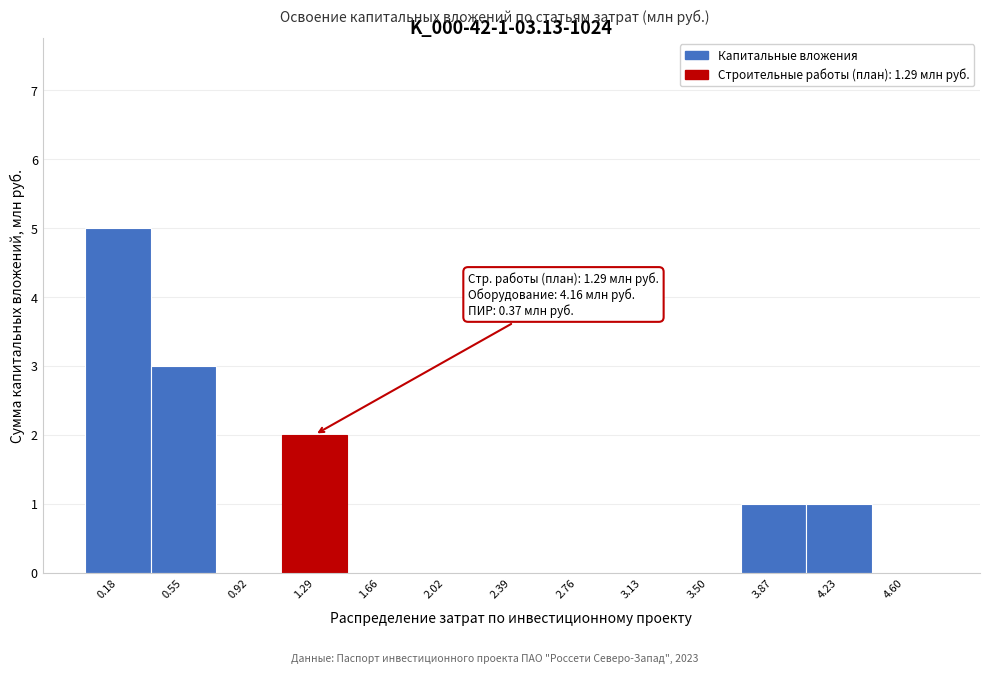

Which range on the x-axis has the tallest bar?

0.00 to 0.35